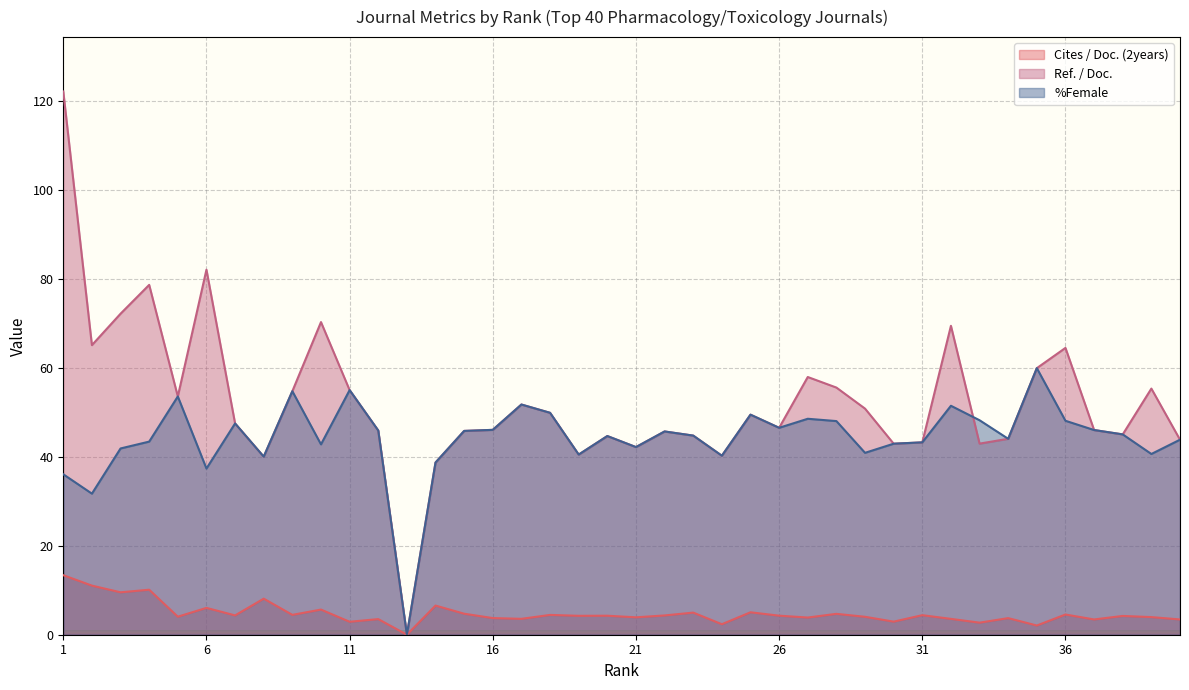

True or false: Ref. / Doc. has a value of 55.0 at 11.

True